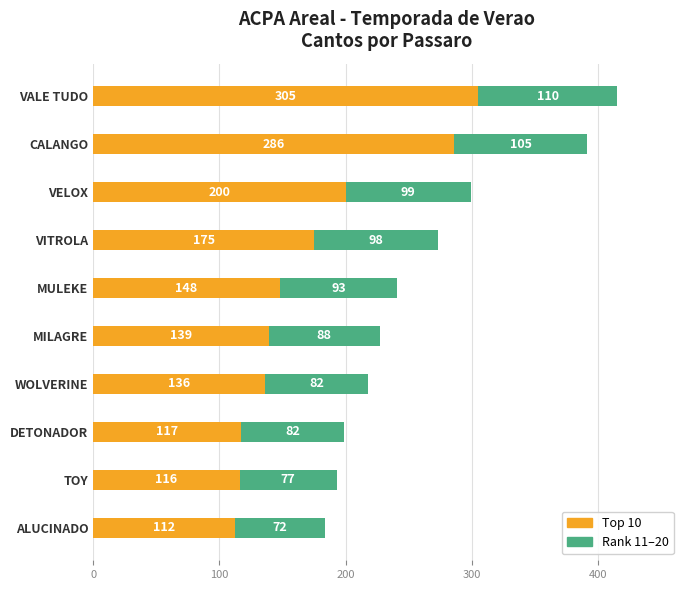

What are all the series names shown in the legend?

Top 10, Rank 11–20